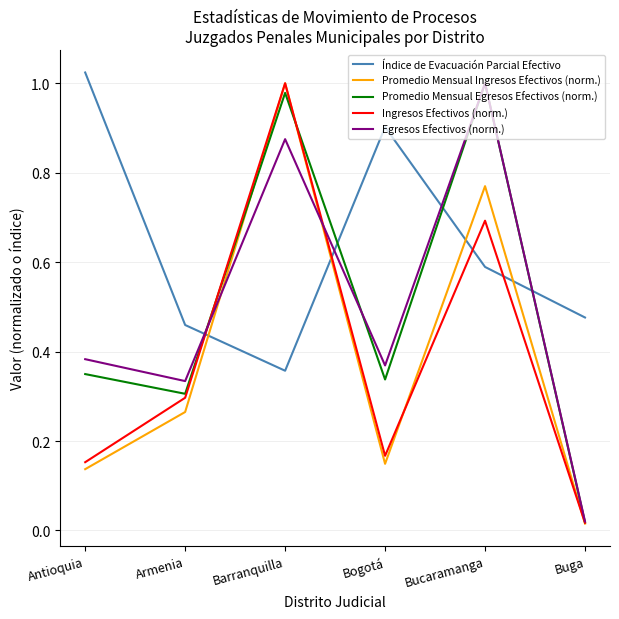

What is the spread (max minus min) of values at Barranquilla?

0.6